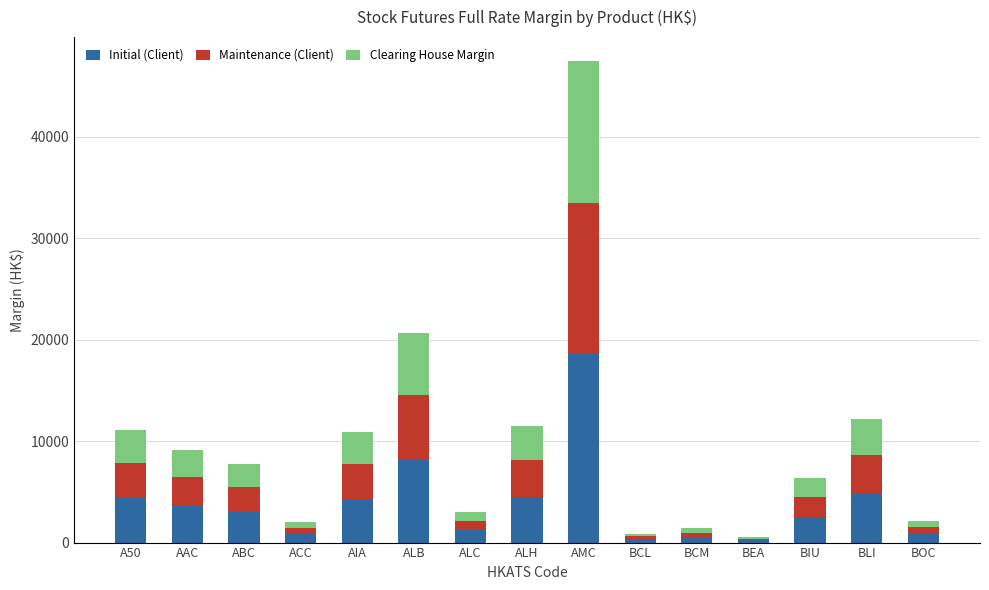

What is the difference between the second highest and second lowest values in the Initial (Client) series?

7764